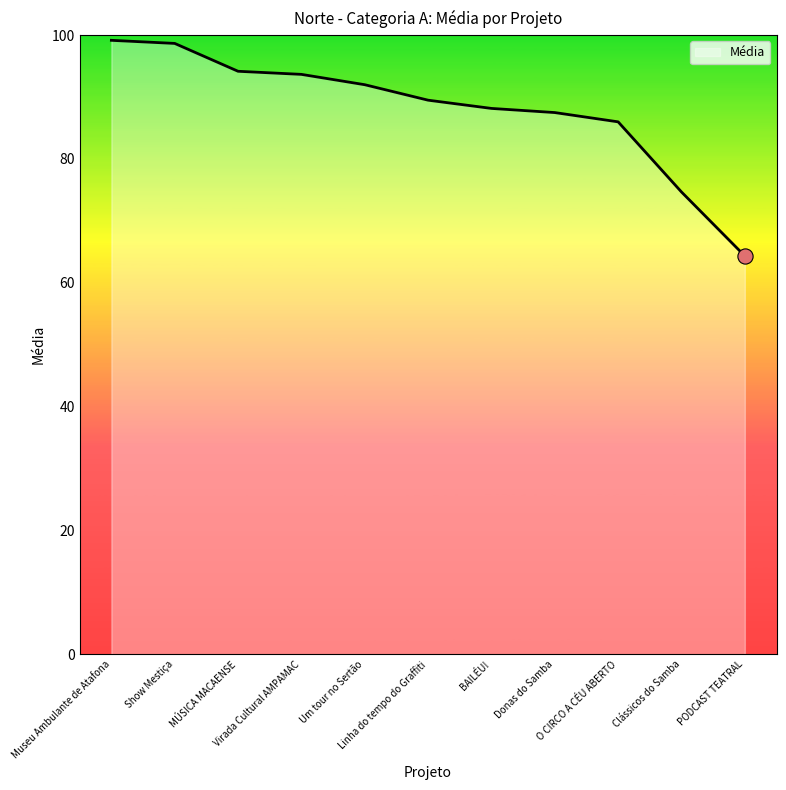

Approximately how many times larger is the value at Museu Ambulante de Atafona compared to Show Mestiça?

1.0